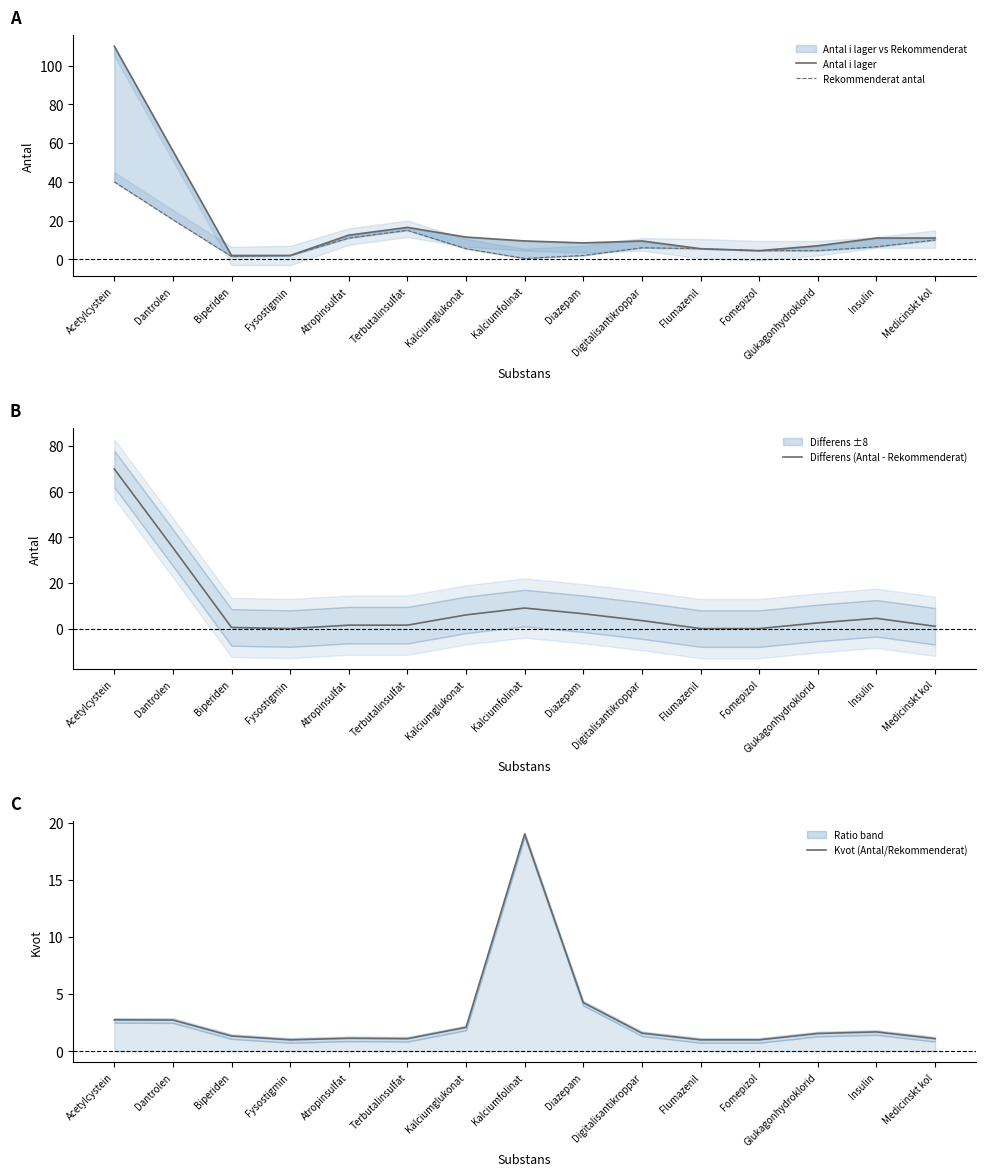

At which label does Rekommenderat antal first exceed 5?

Acetylcystein